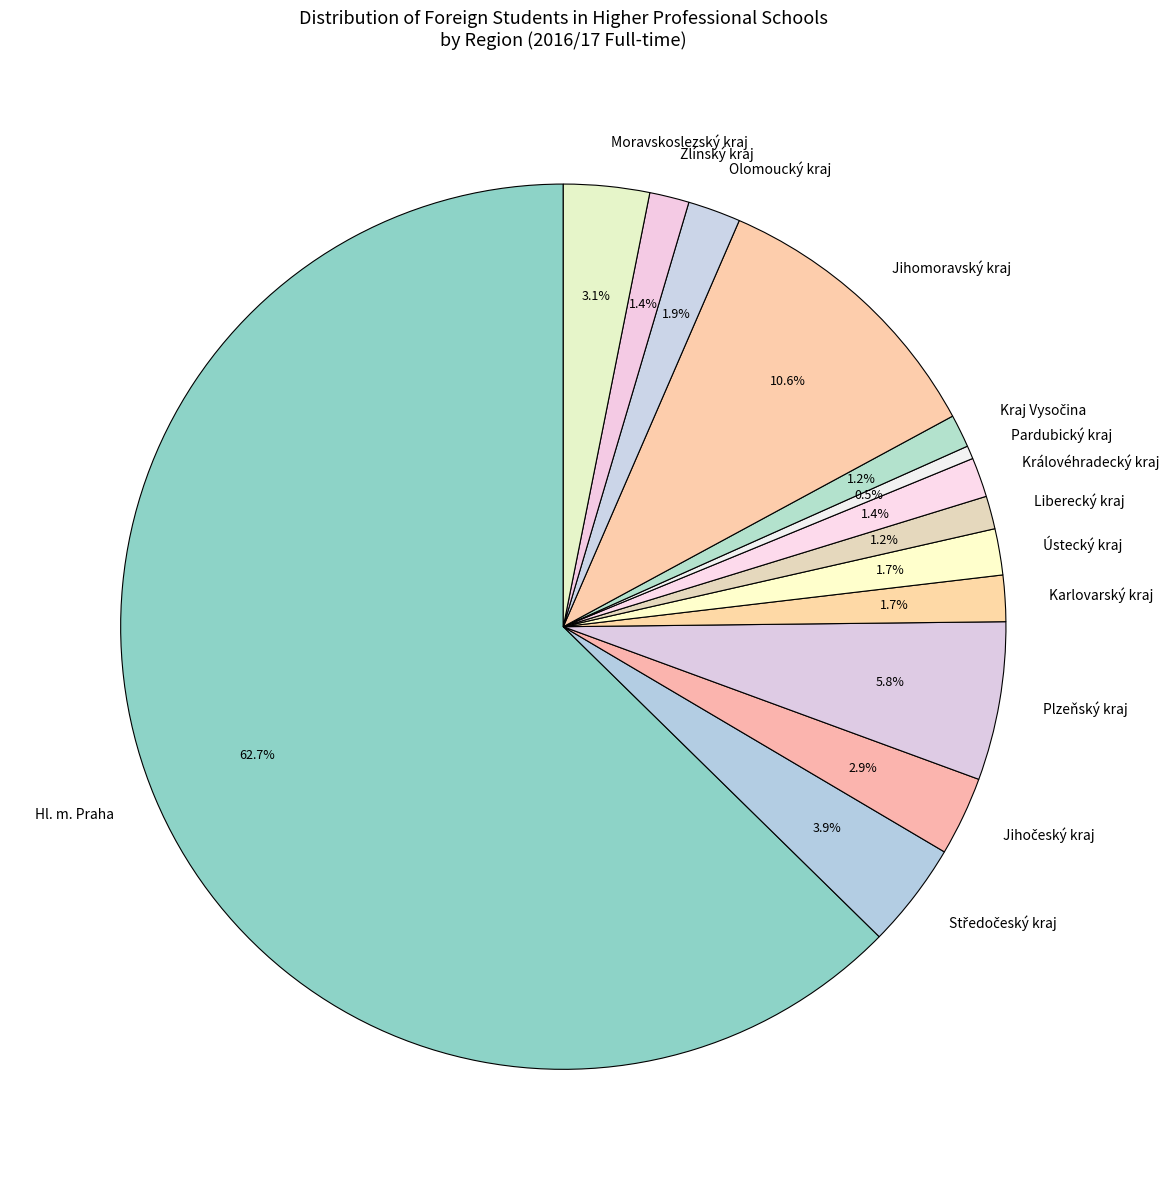

Is there a majority slice in this chart?

Yes